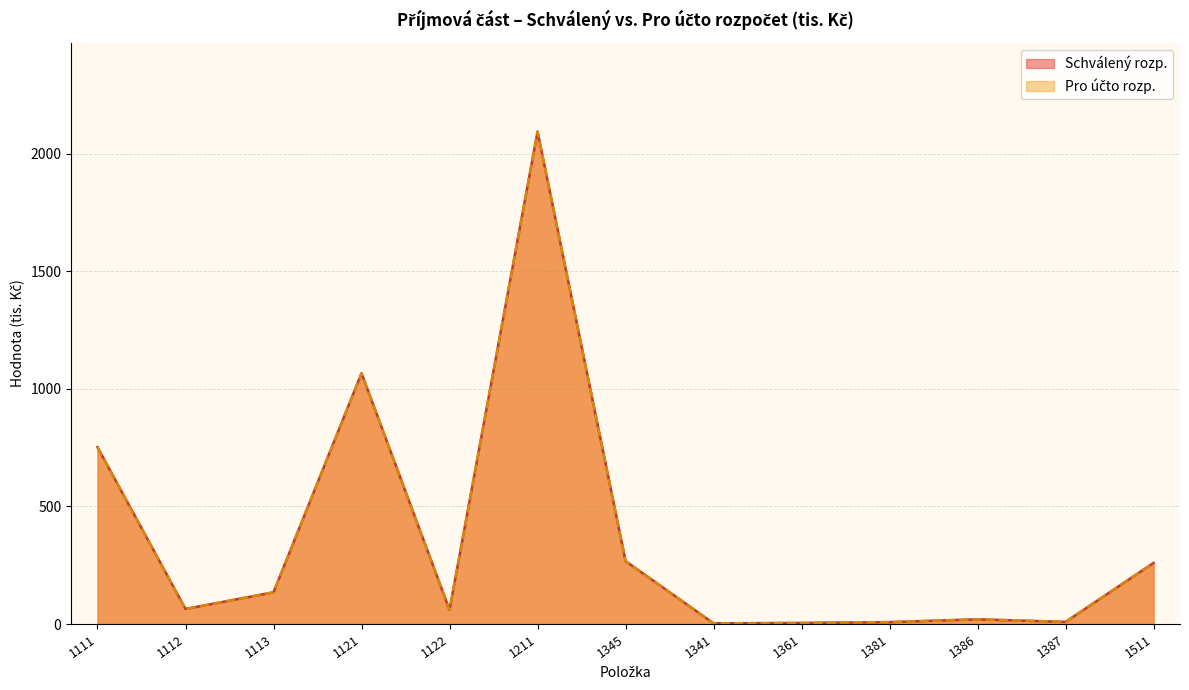

What is the label of the 12th point from the right?

1112